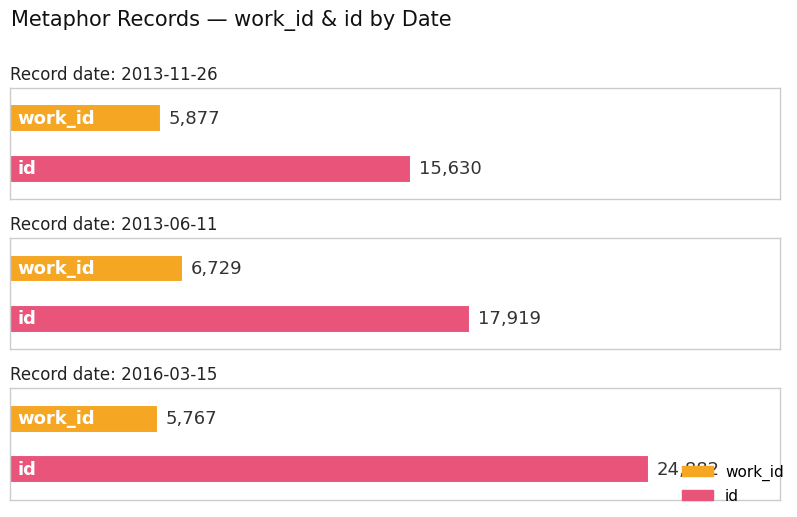

At which label is work_id closest to 6248?

2013-11-26